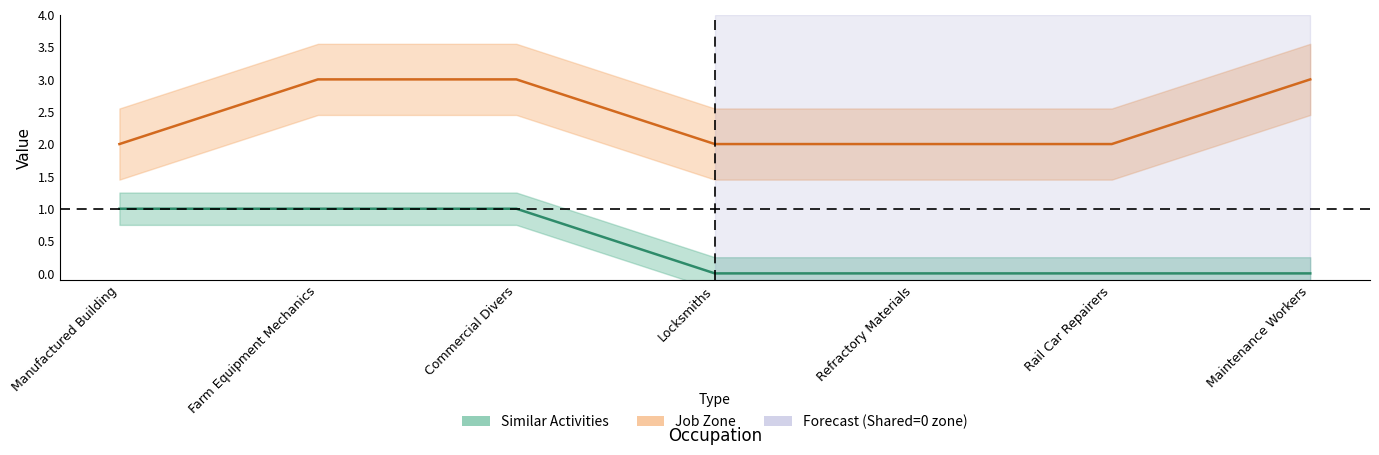

At which label does Job Zone reach its minimum?

Manufactured Building